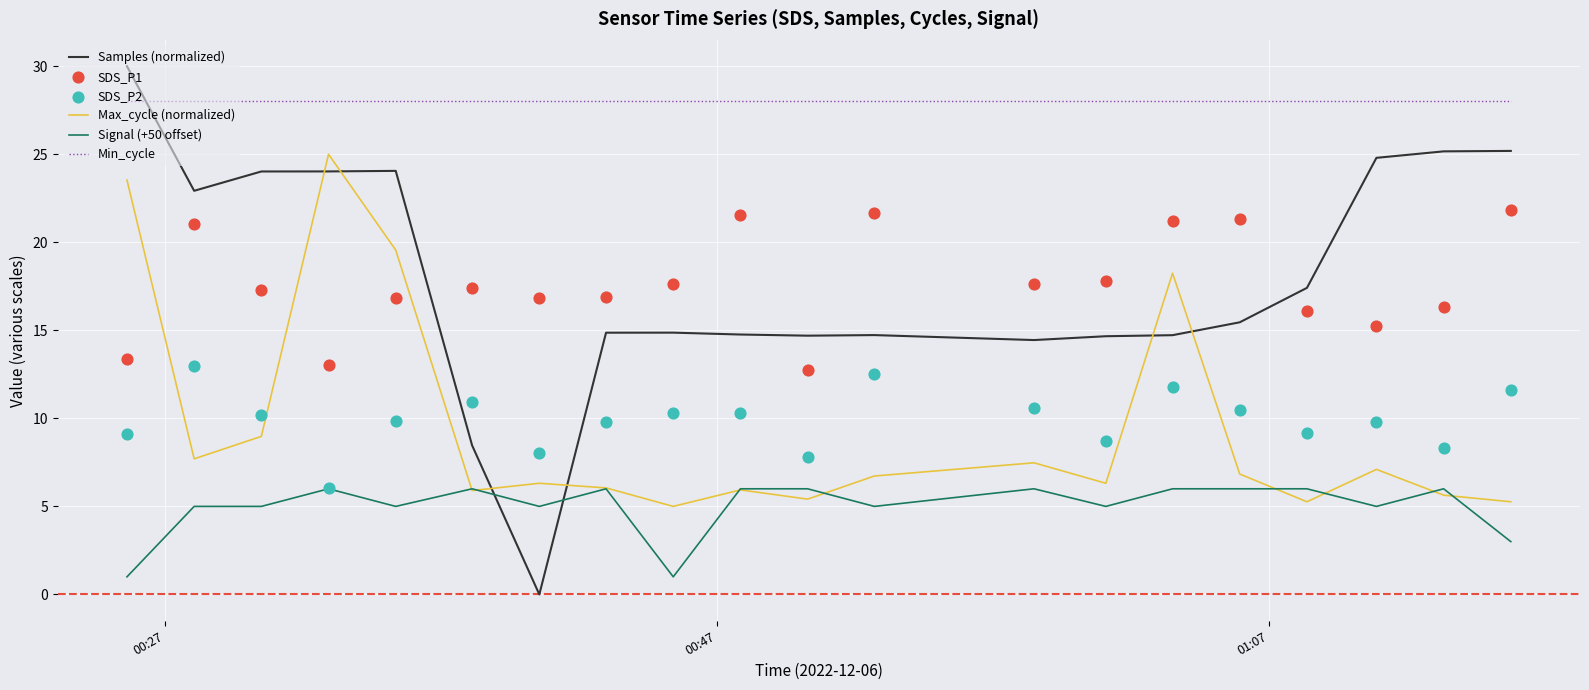

What is the highest value of the Samples (normalized) series?

30.0